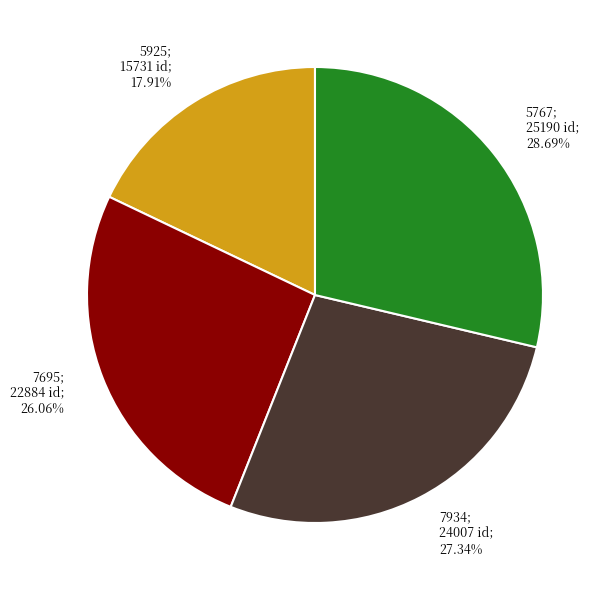

How many segments does this pie chart have?

4